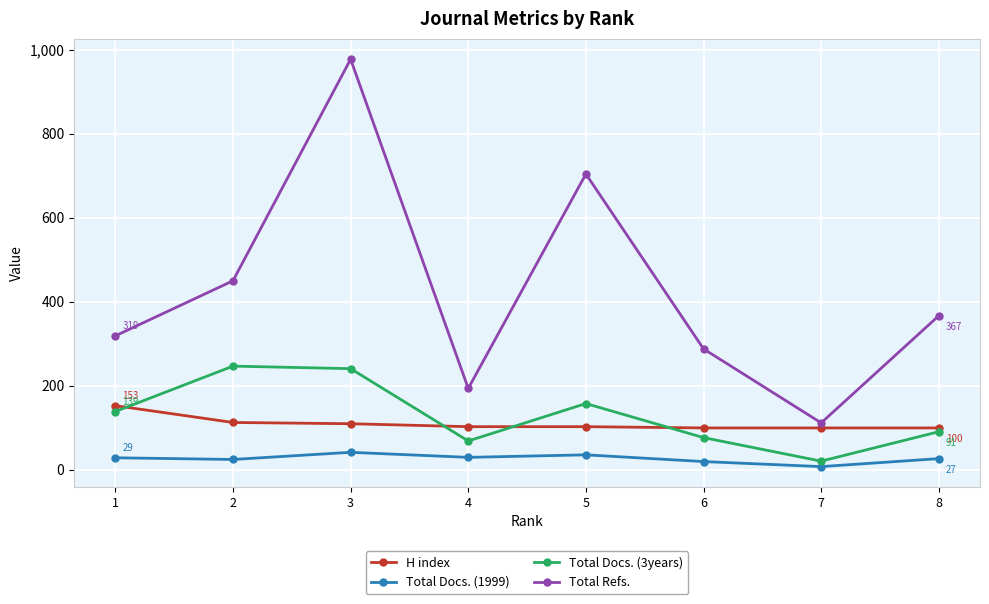

At how many categories does at least one series exceed 581?

2